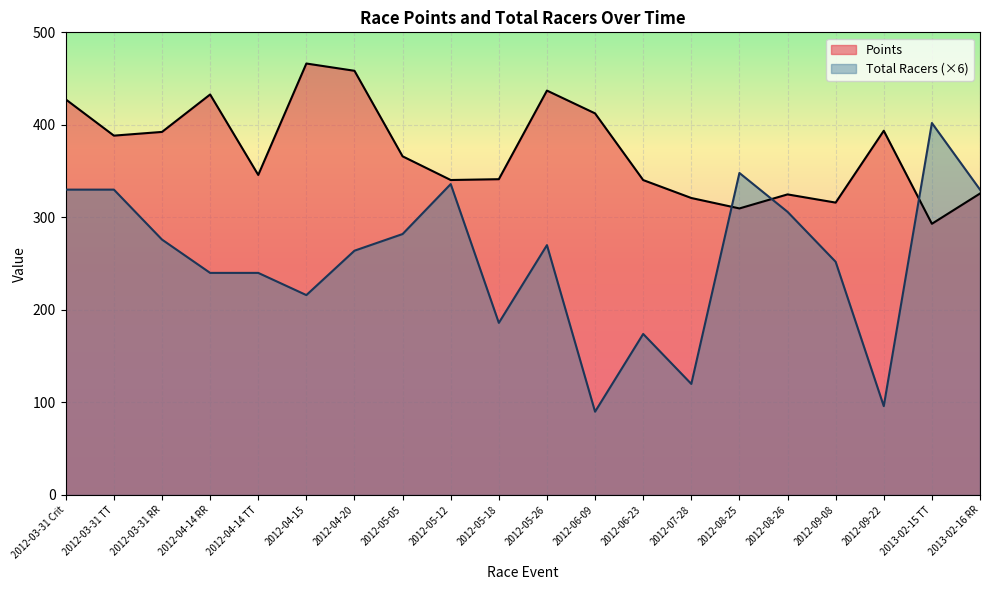

Where do Points and Total Racers first cross each other?

2012-07-28 and 2012-08-25